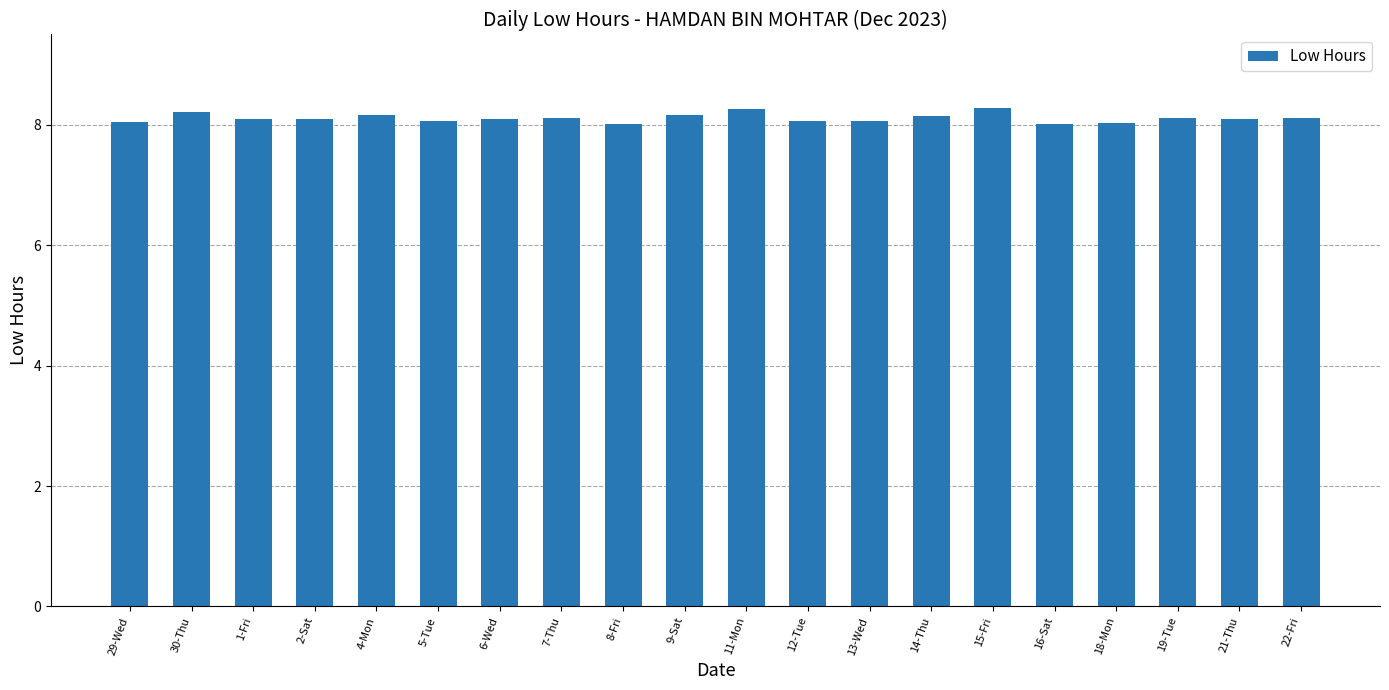

What is the maximum value shown in the chart?

8.3